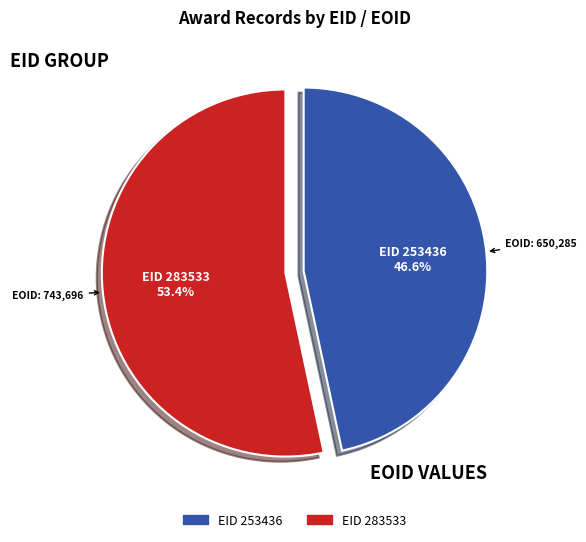

How many segments does this pie chart have?

2